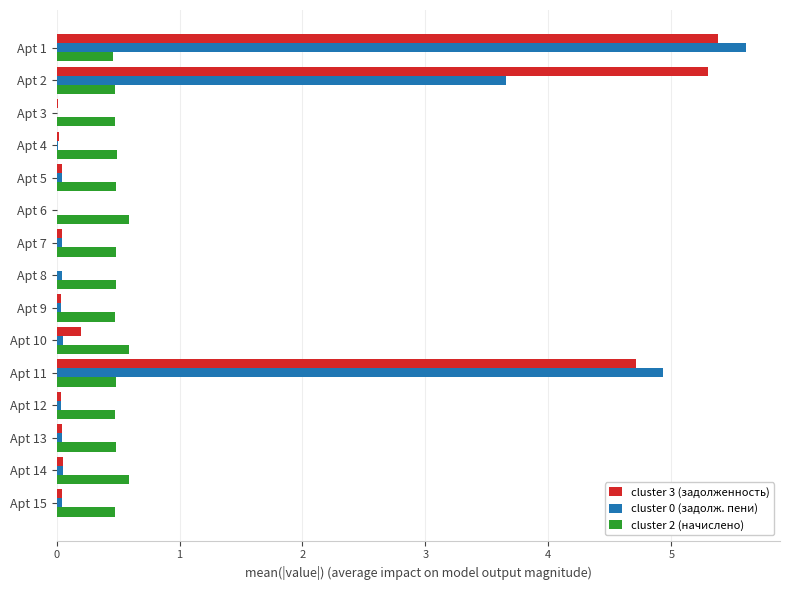

The value of cluster 2 (начислено) at Apt 9 is 0.5. True or false?

True